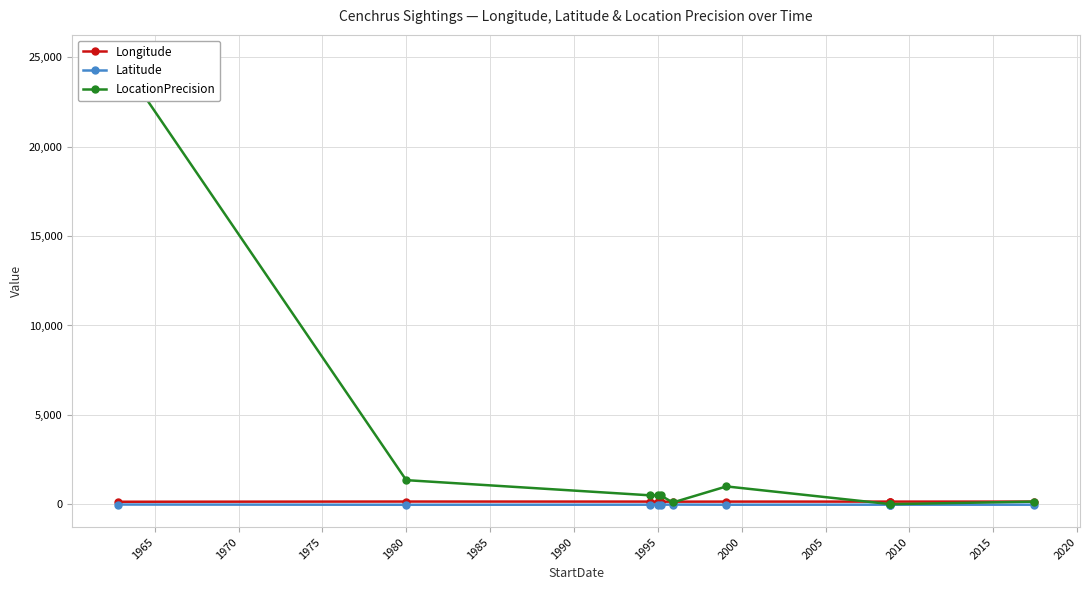

What are all the series names shown in the legend?

Longitude, Latitude, LocationPrecision